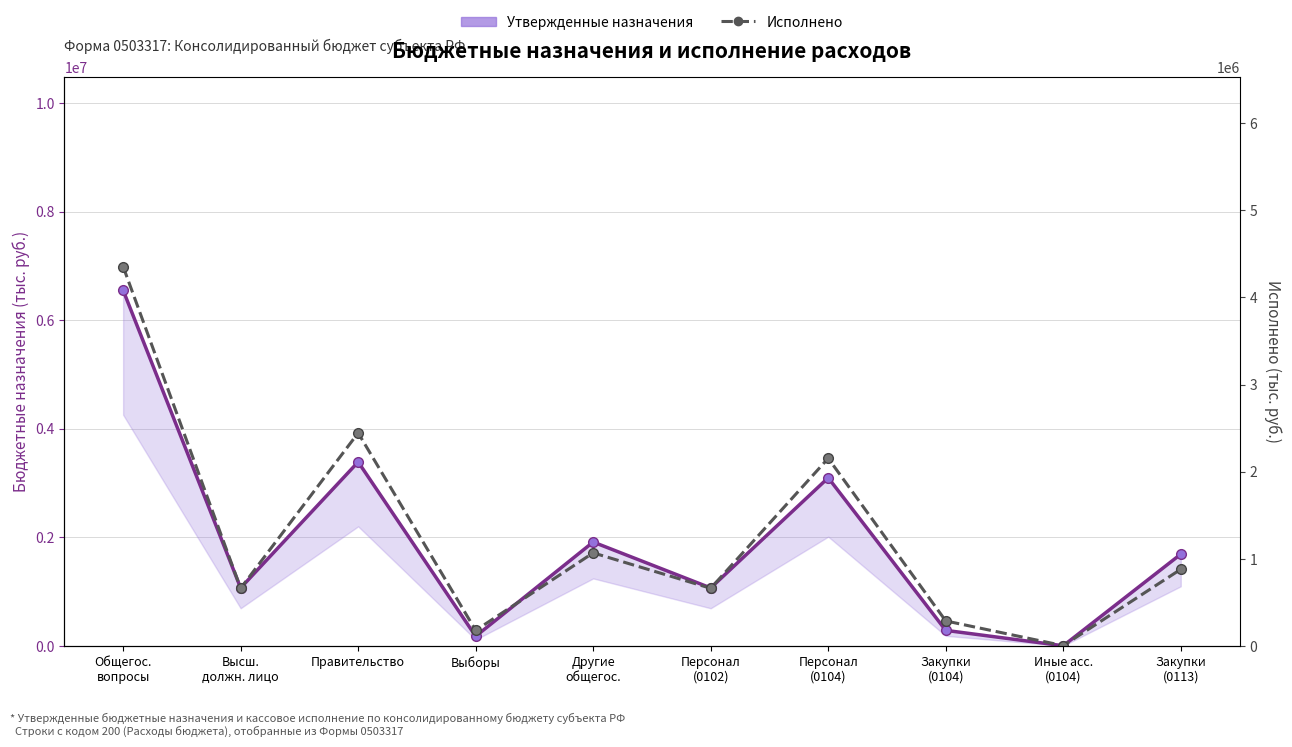

What is the sum of all Исполнено values?

12695761.1